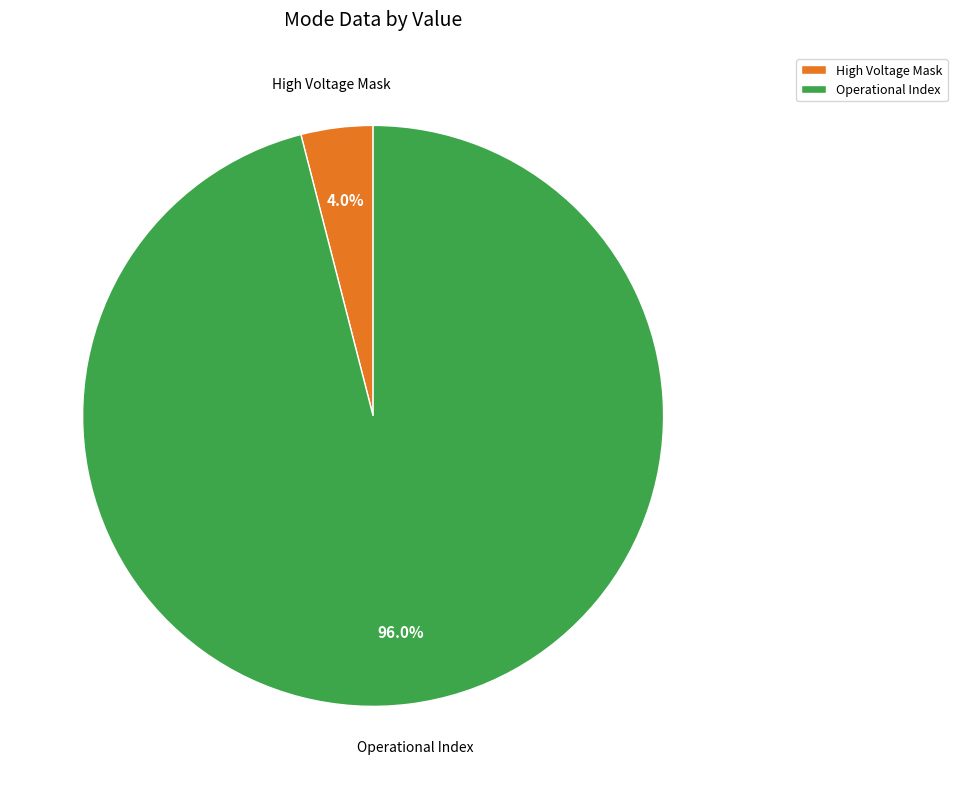

Is there a majority slice in this chart?

Yes